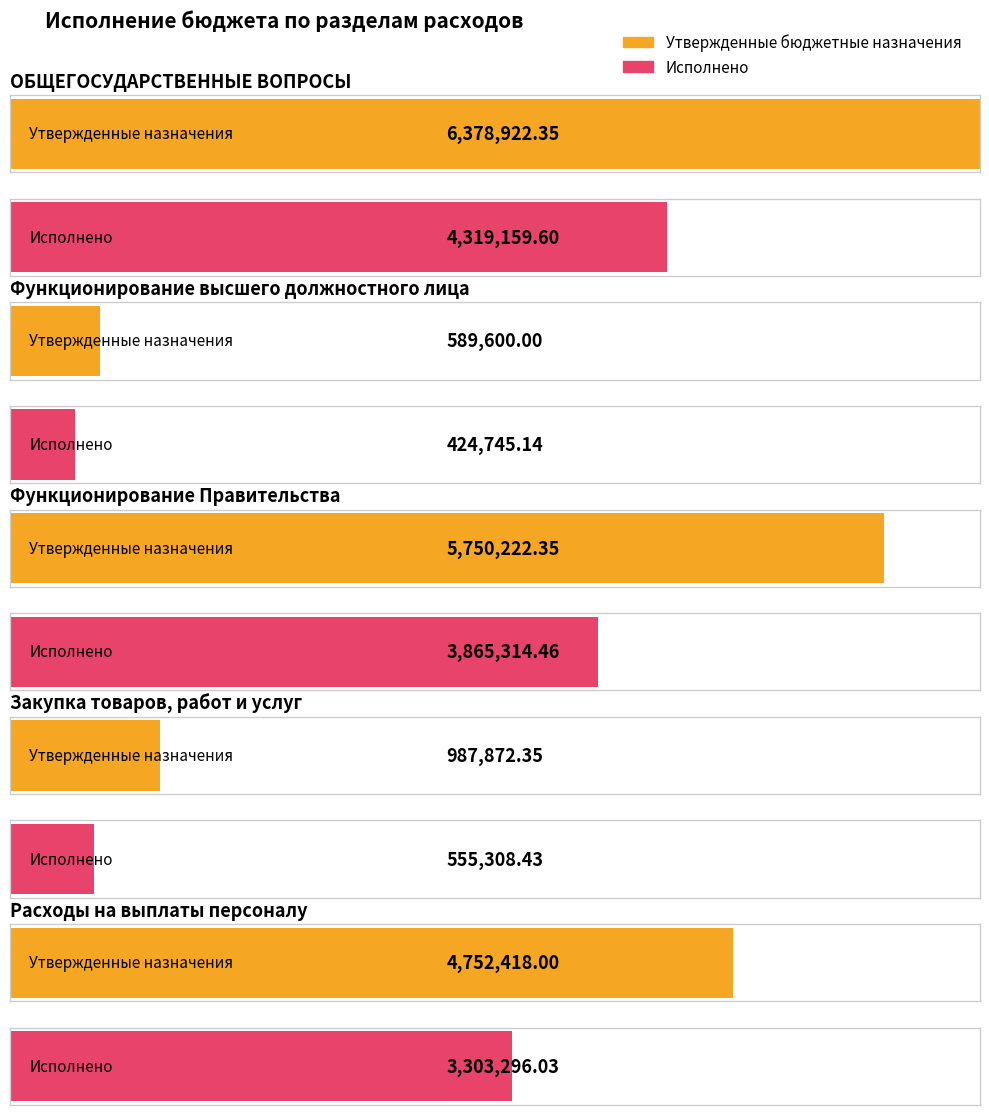

Reading right to left, transcribe all the data shown in this chart.

Утвержденные бюджетные назначения: 4752418.0	987872.3	5750222.3	589600.0	6378922.3
Исполнено: 3303296.0	555308.4	3865314.5	424745.1	4319159.6